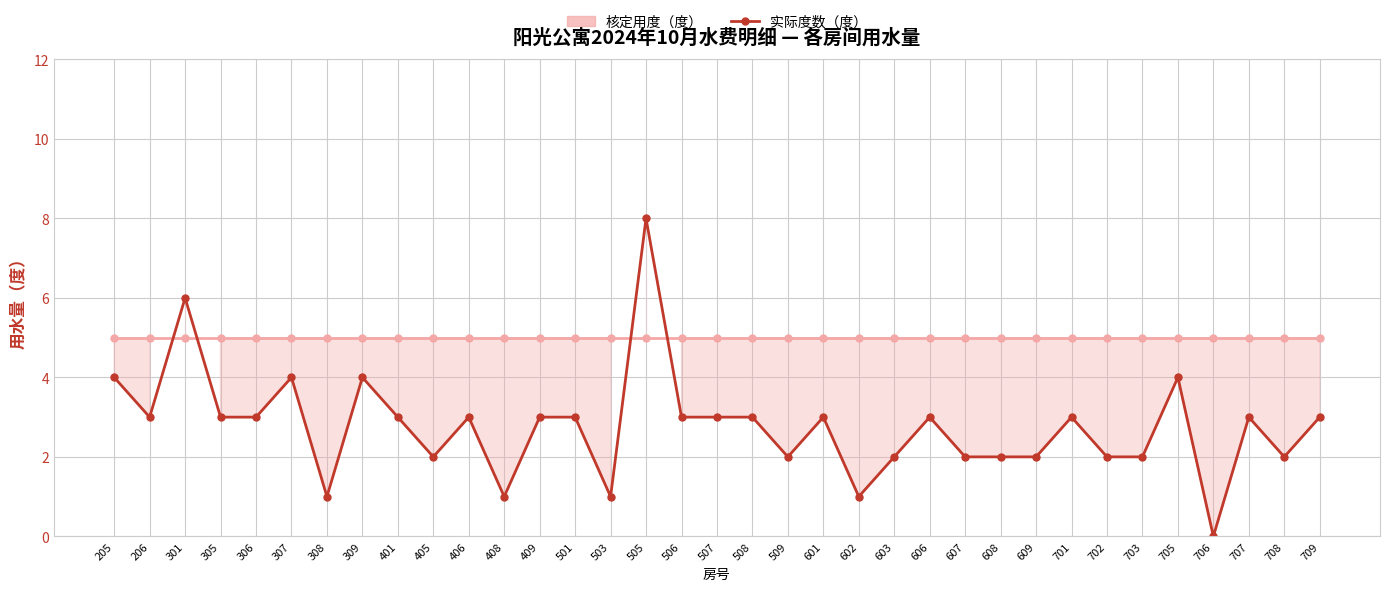

How many data points in 实际度数（度） are less than 3?

14